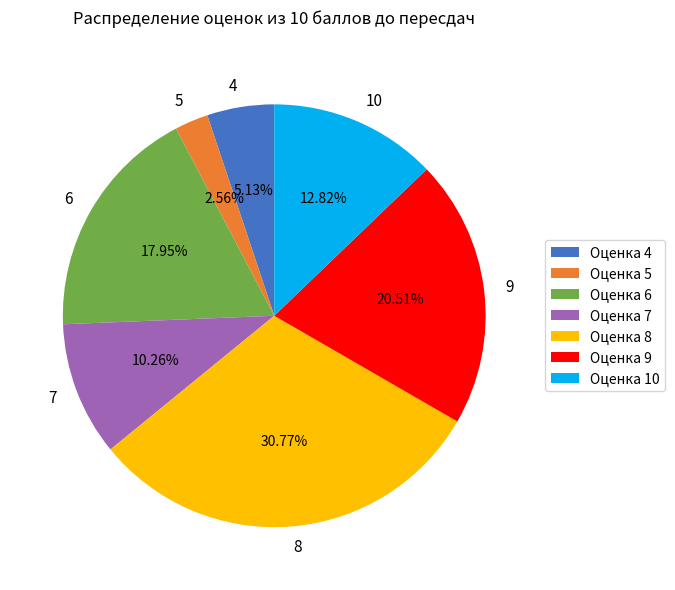

Does 8 account for over 50% of the chart?

No